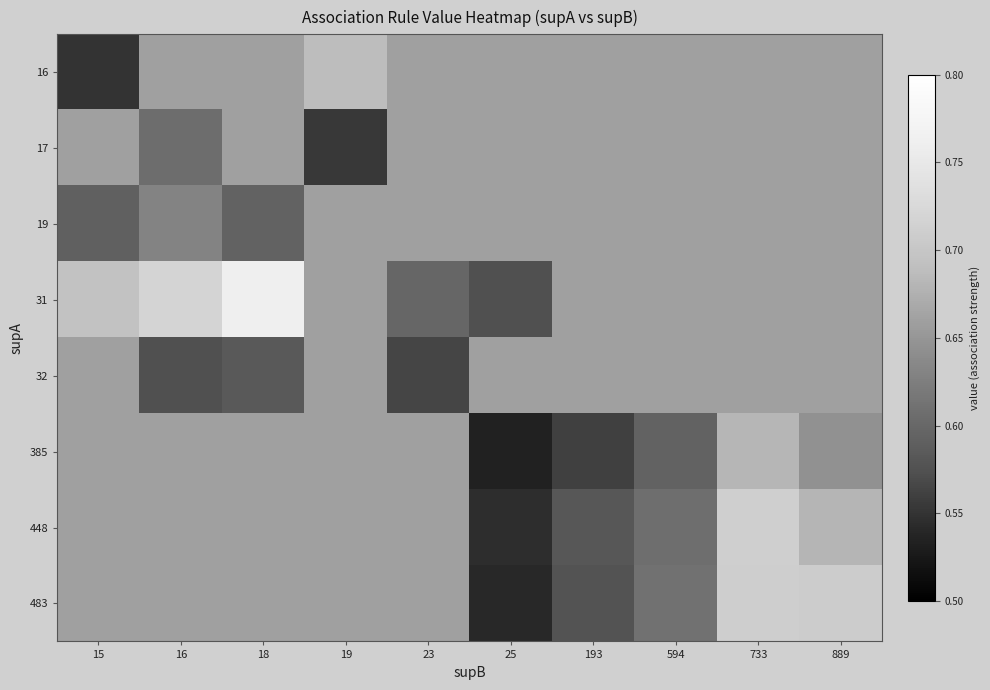

Is it true that 483 equals 0.6 at 193?

True